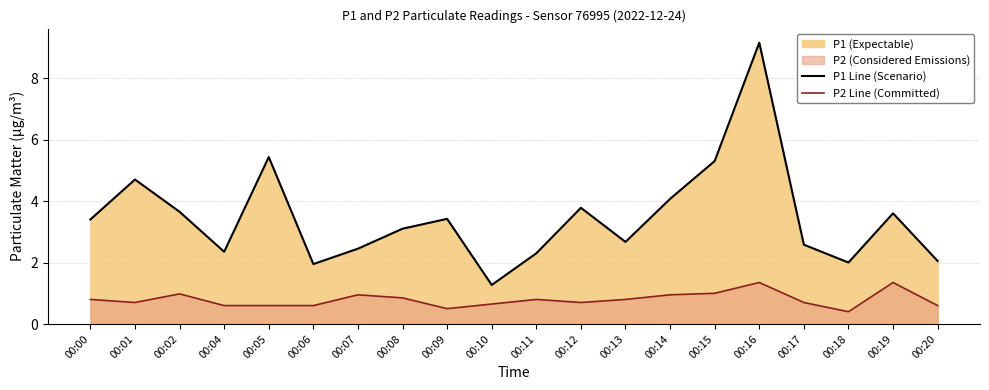

True or false: P1 Line (Scenario) and P2 Line (Committed) intersect in this chart.

False